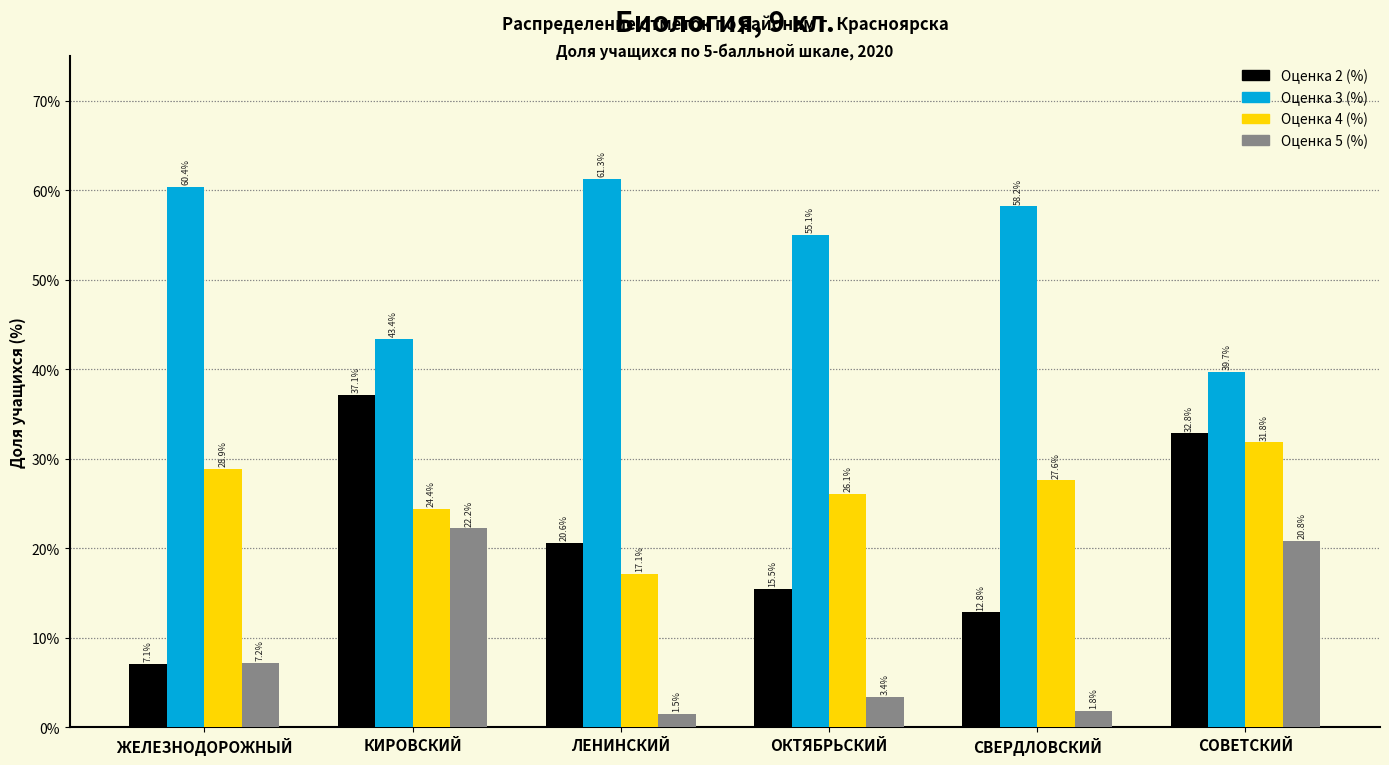

Which label corresponds to the smallest value in the chart?

ЛЕНИНСКИЙ